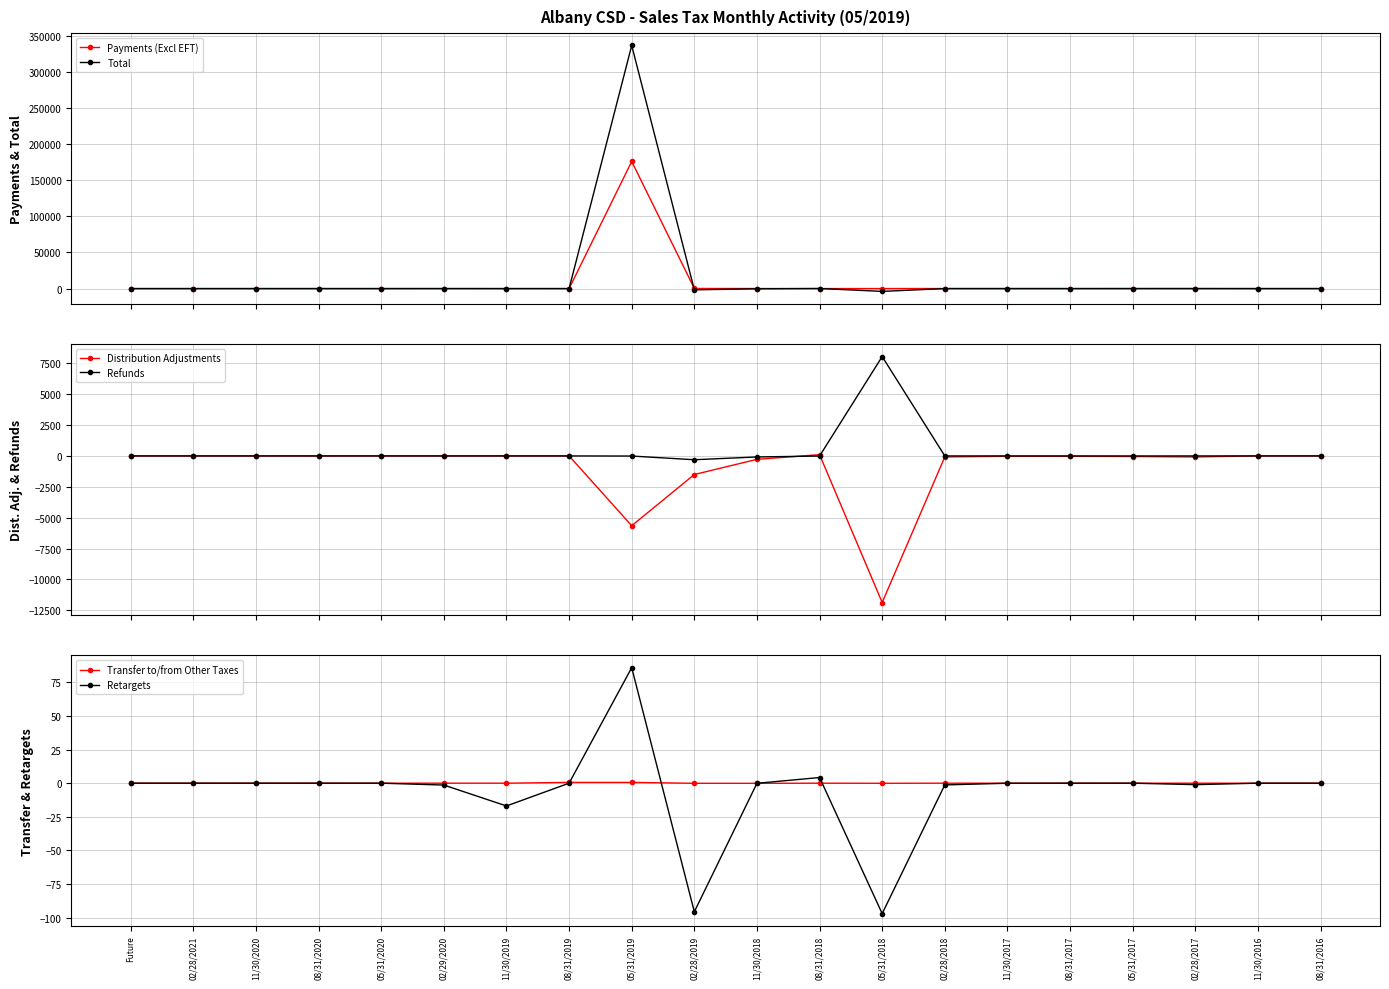

Is this an area chart (filled region under the line)?

No